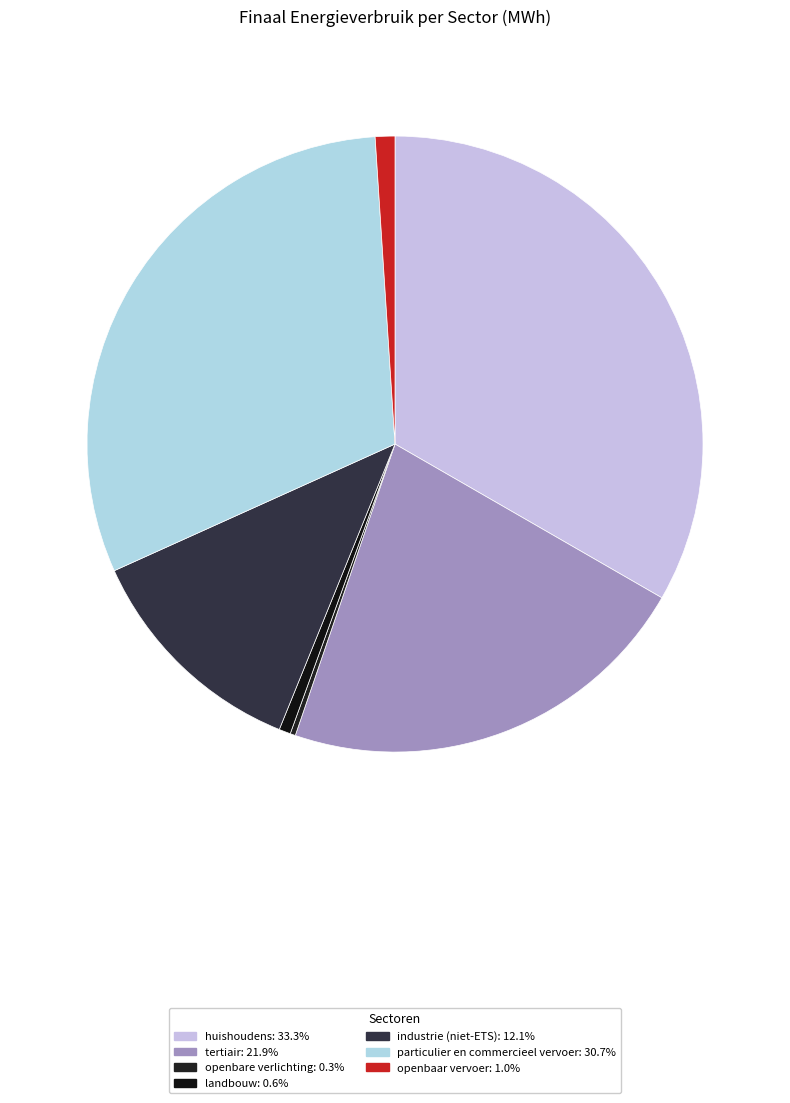

Is it true that tertiair is 12% of the pie?

False